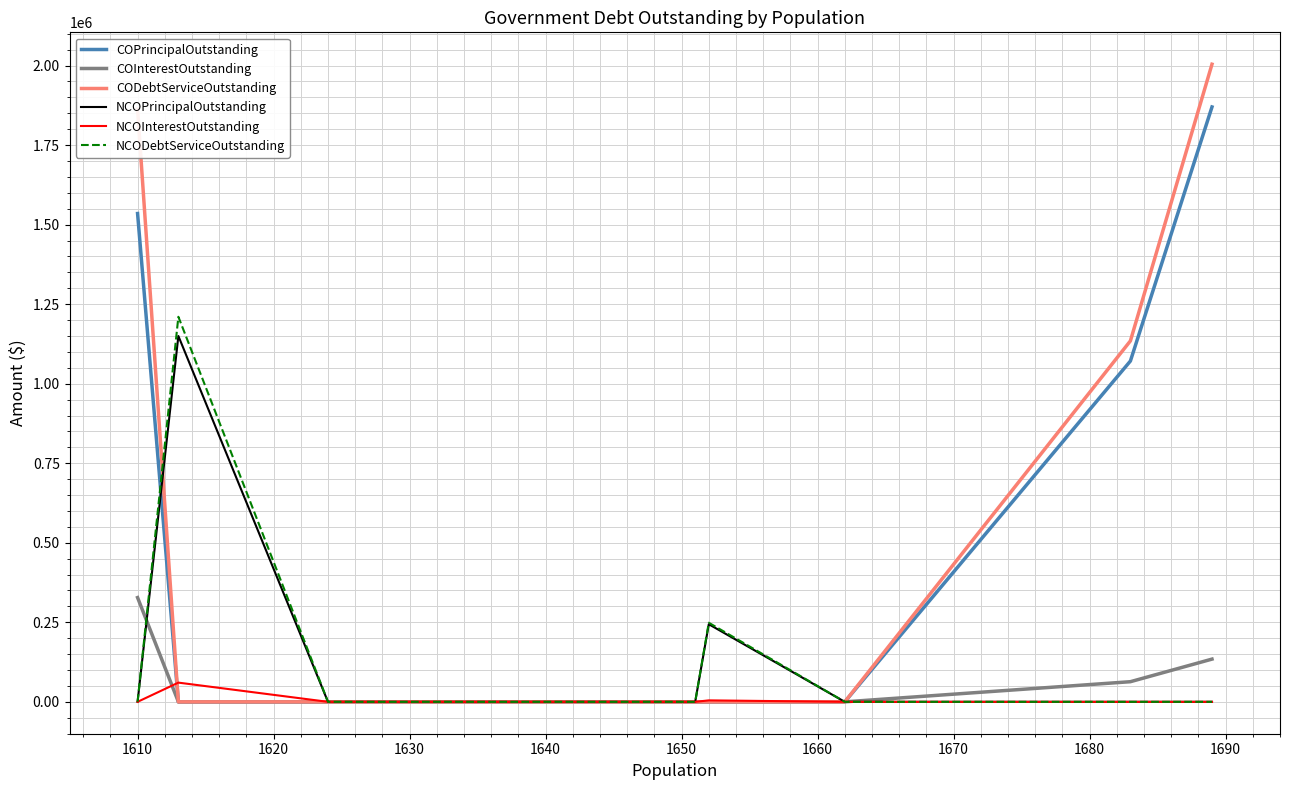

What is the highest value of the COInterestOutstanding series?

327781.3